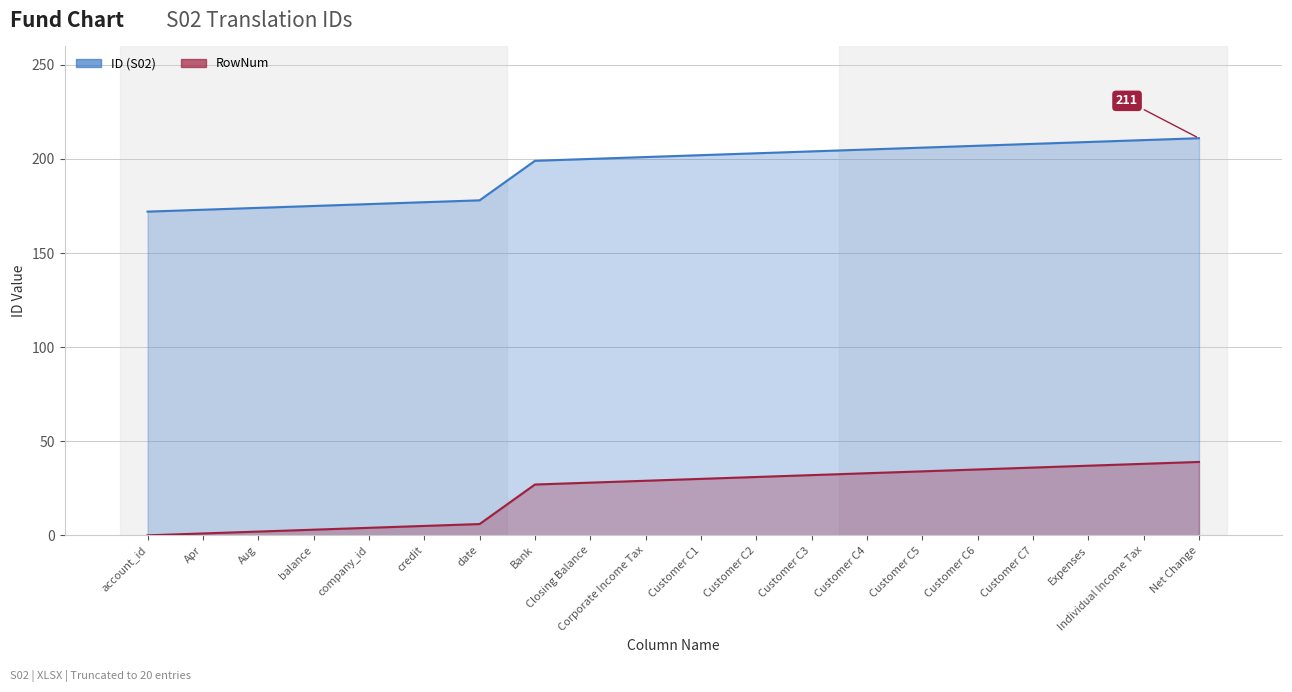

What is the lowest value of the ID (S02) series?

172